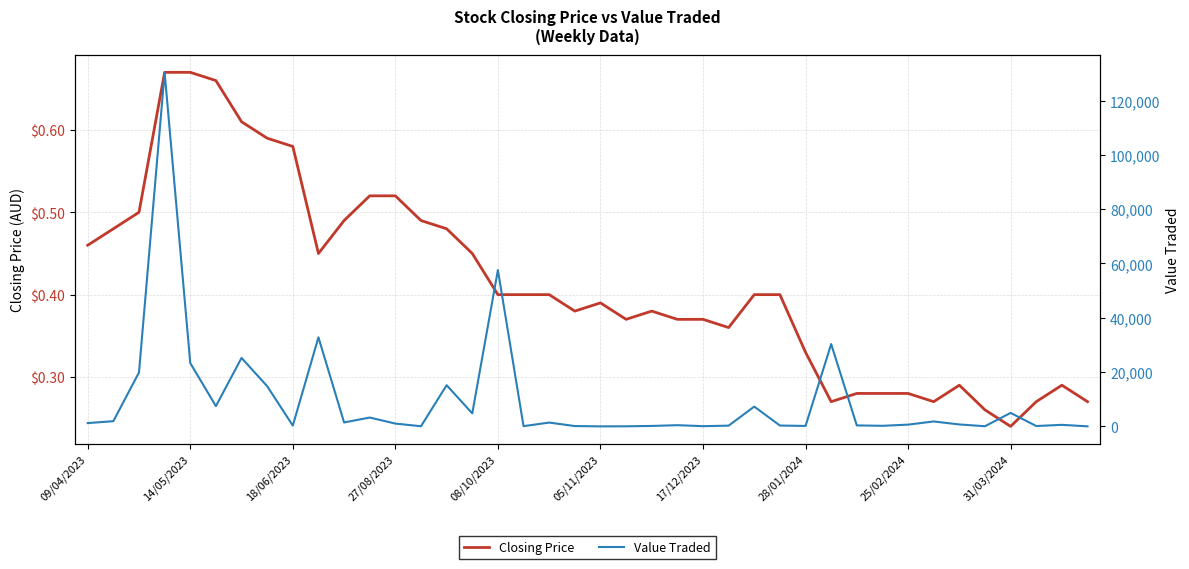

Rank the series by their maximum value, from highest to lowest.

Value Traded, Closing Price